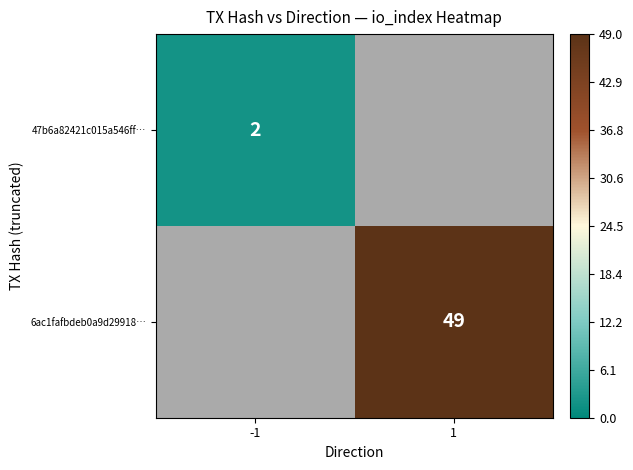

At how many categories does at least one series exceed 40?

1